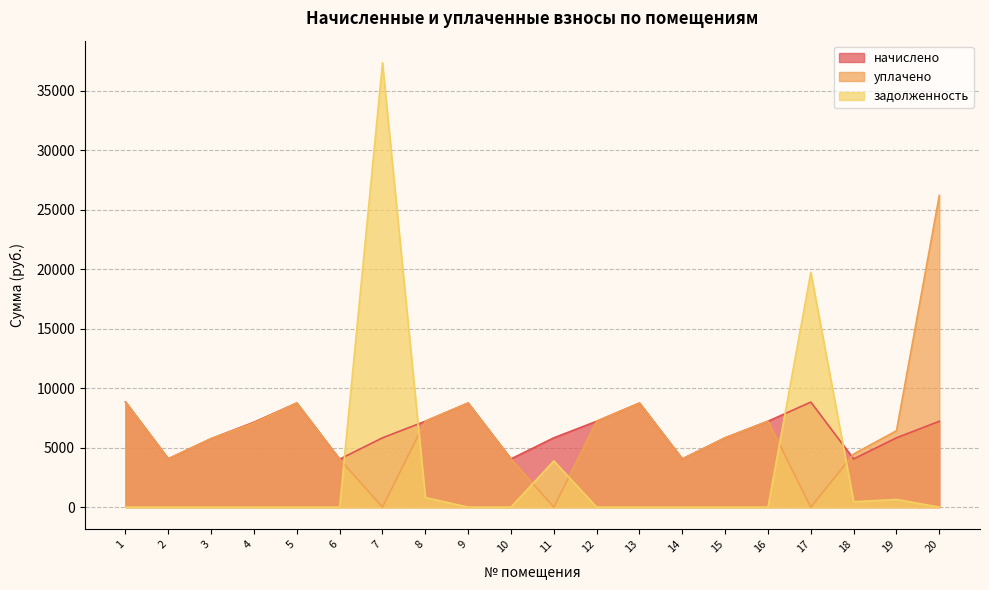

What is the difference between the second highest and second lowest values in the задолженность series?

19746.1